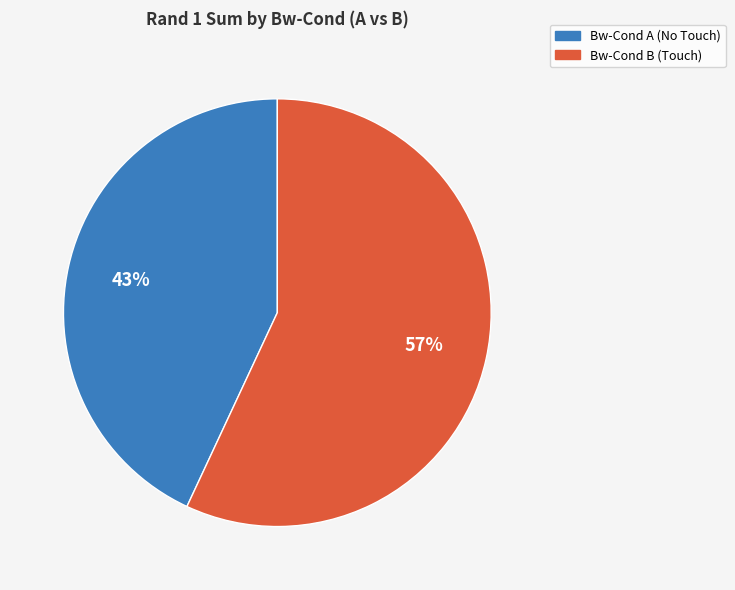

How many segments does this pie chart have?

2